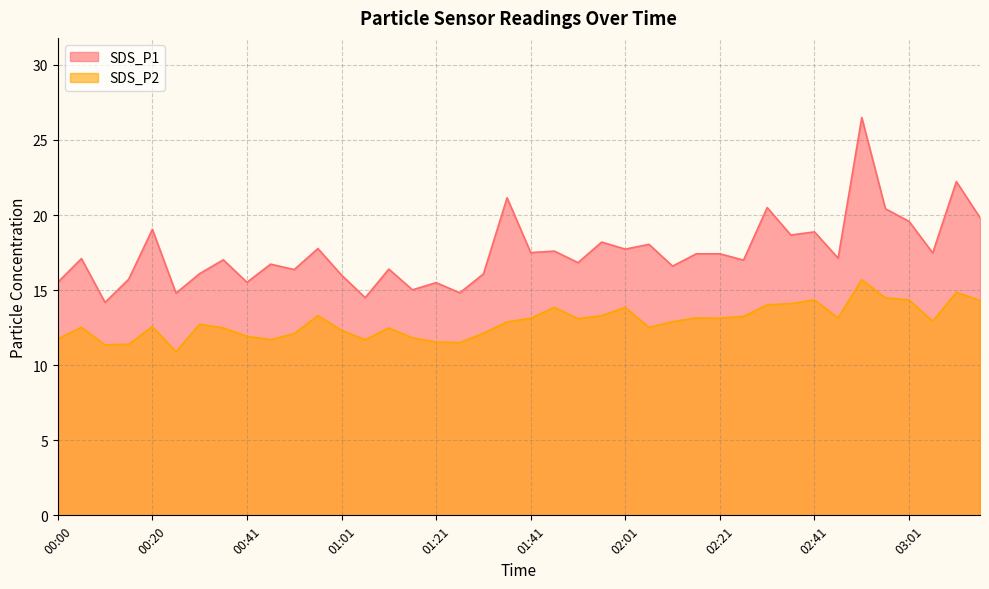

How many interior local peaks does the SDS_P1 series have?

15